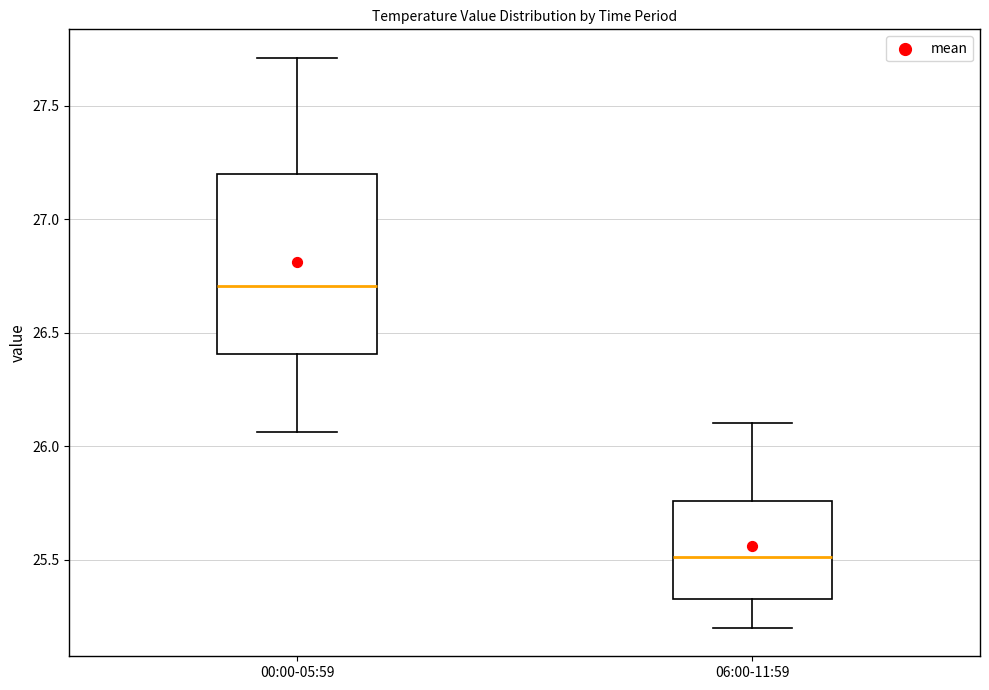

Which box is the tallest, from its lower edge to its upper edge?

00:00-05:59